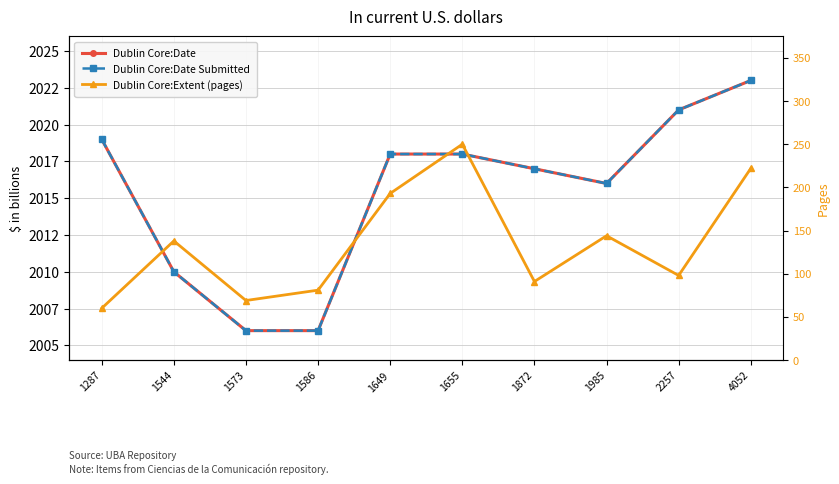

How many categories are shown in the chart?

10